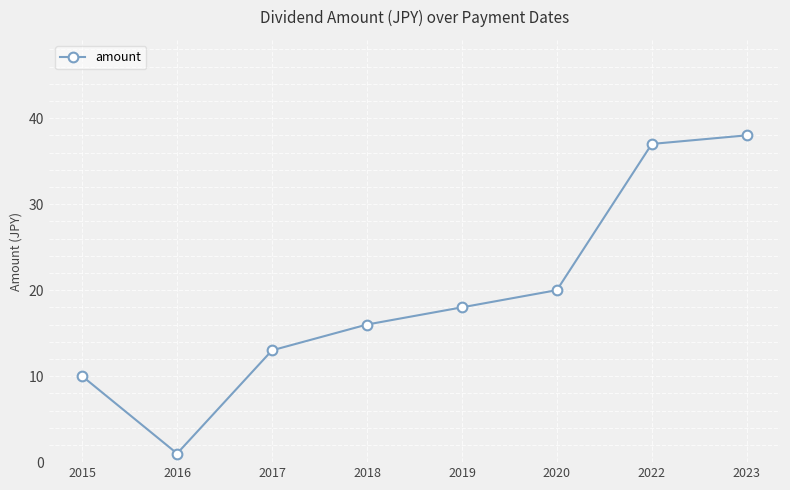

True or false: the data shows 10 at 2023.

False